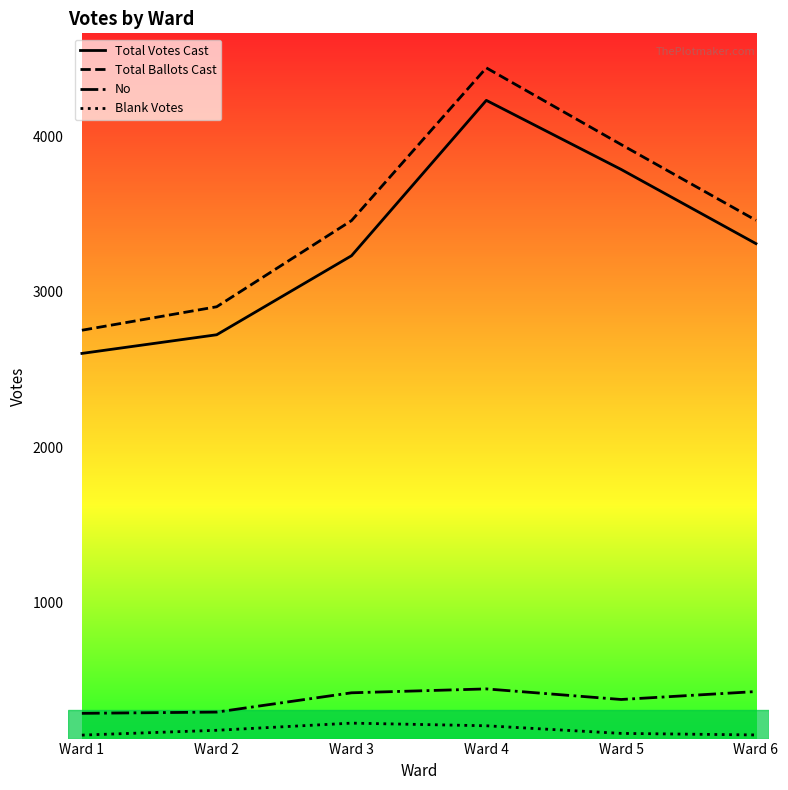

What is the average value of the No series?

377